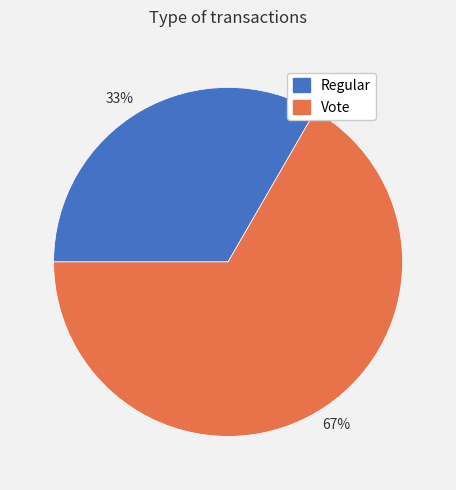

Combined, do 67% and 33% account for over 50%?

Yes